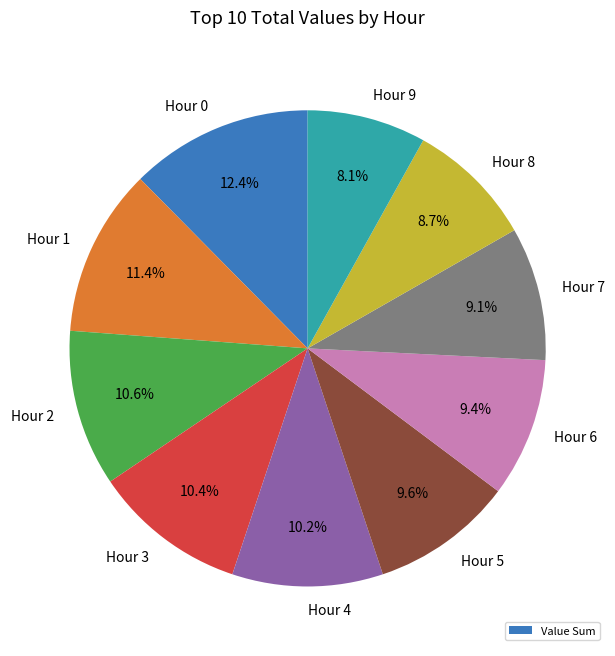

What is the ratio of the value at Hour 9 to the value at Hour 4?

0.8